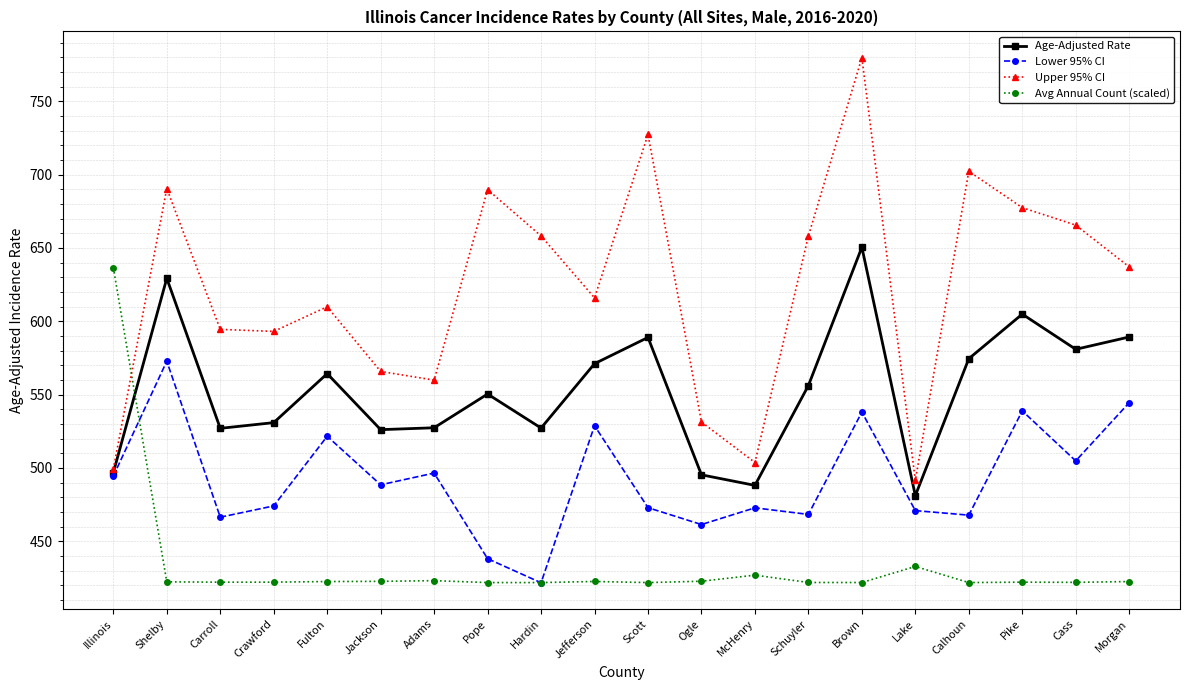

True or false: Avg Annual Count (scaled) has more than 2 interior local peaks.

True